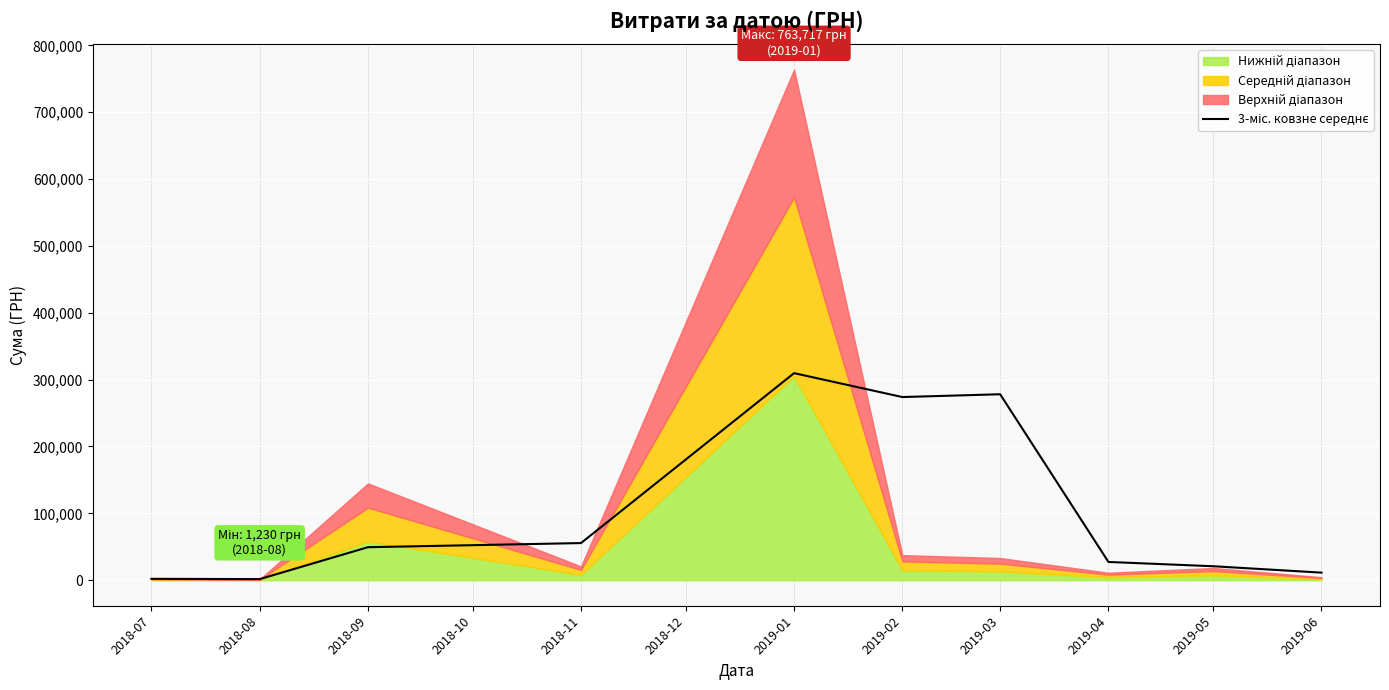

What is the value of the 9th point from the left?

20885.4